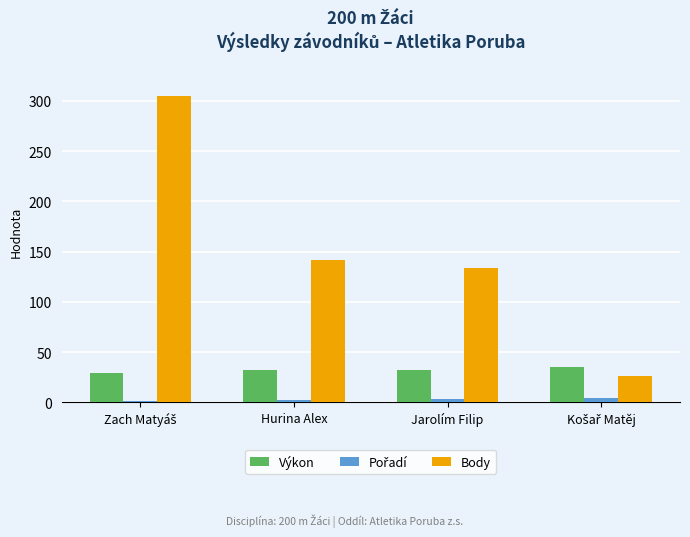

What is the sum of all Body values?

607.0